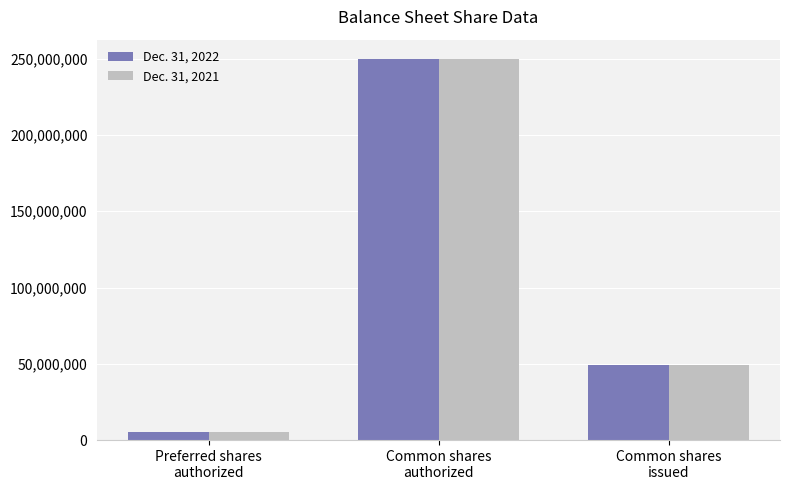

Count the number of data series in this chart.

2